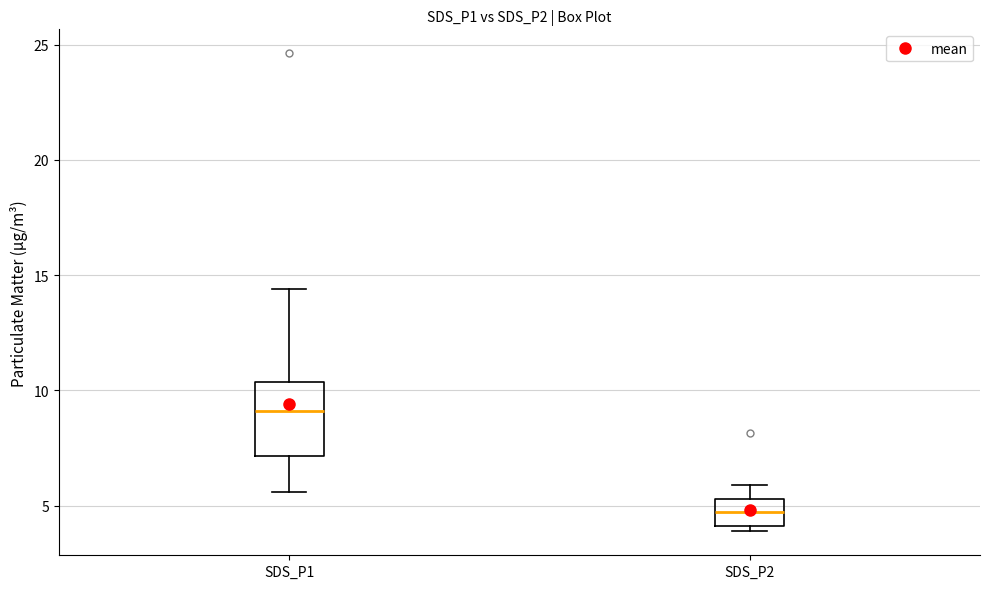

Which box has the lowest median line?

SDS_P2